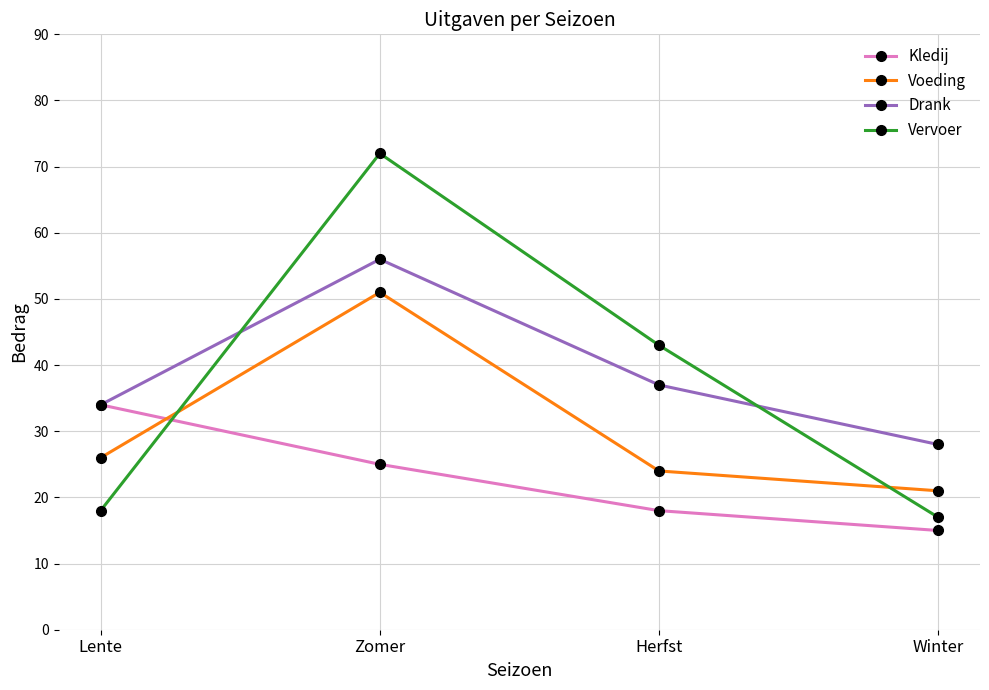

How many data points in Vervoer are less than 43?

2